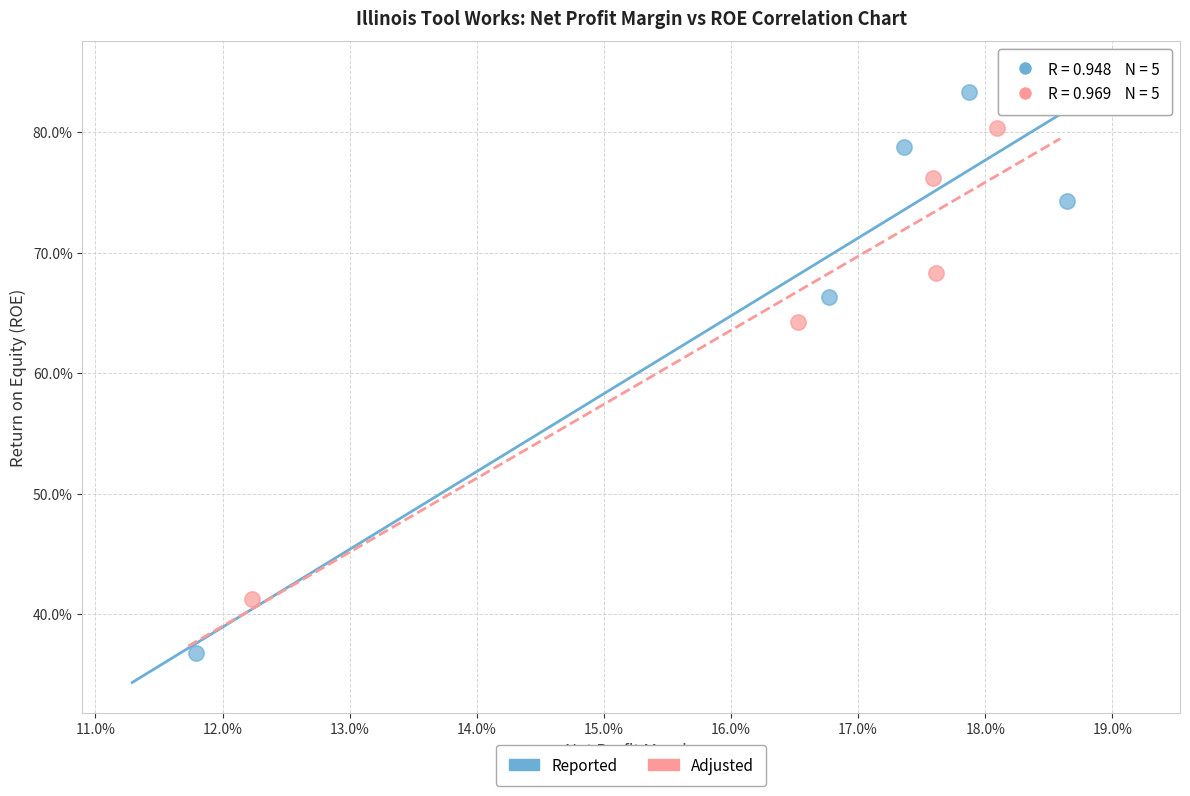

What are all the series names shown in the legend?

Reported, Adjusted